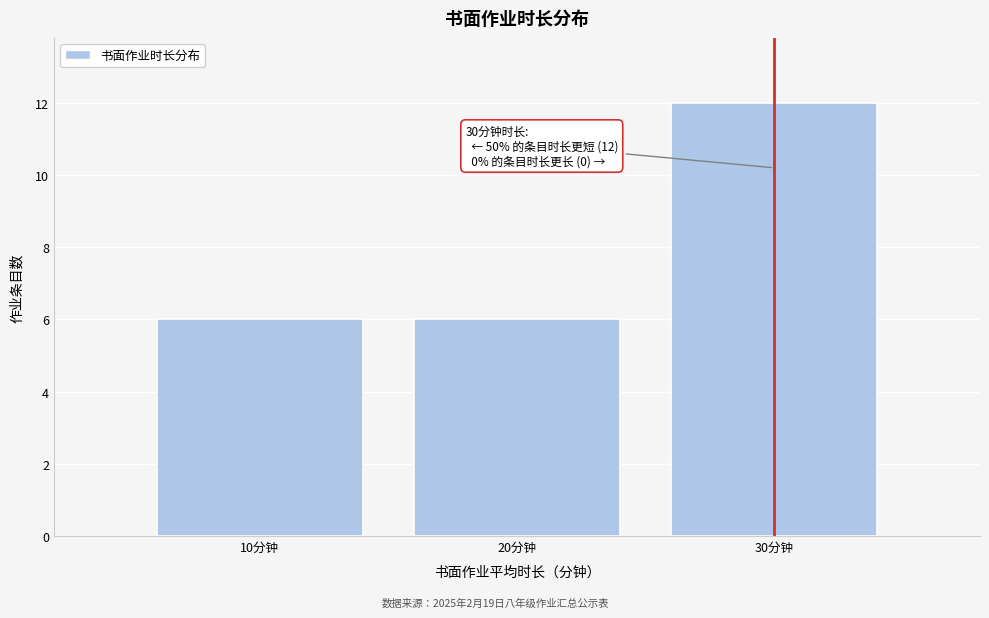

Reading left to right, list all the values displayed in this chart.

10分钟=6	20分钟=6	30分钟=12